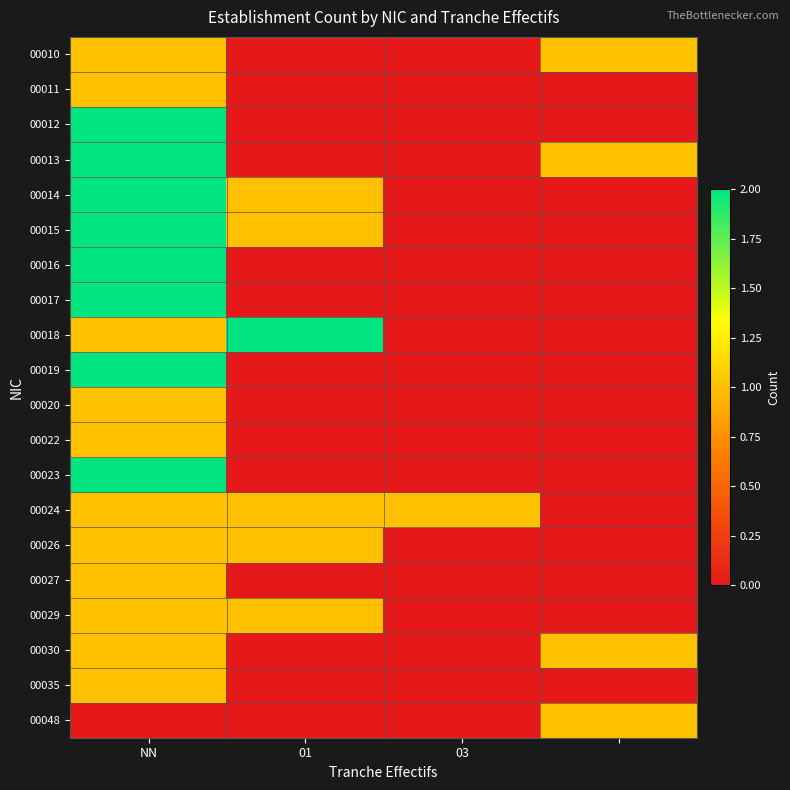

At which category does the chart reach its minimum across all series?

01